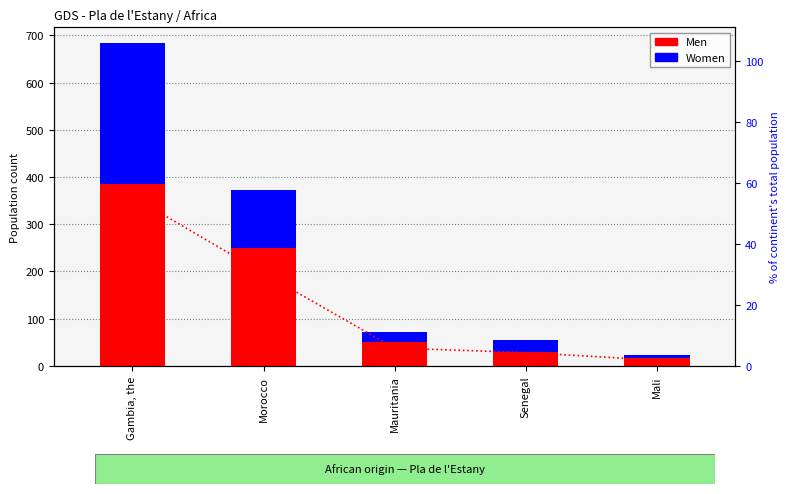

How many data points in Women are less than 25?

2